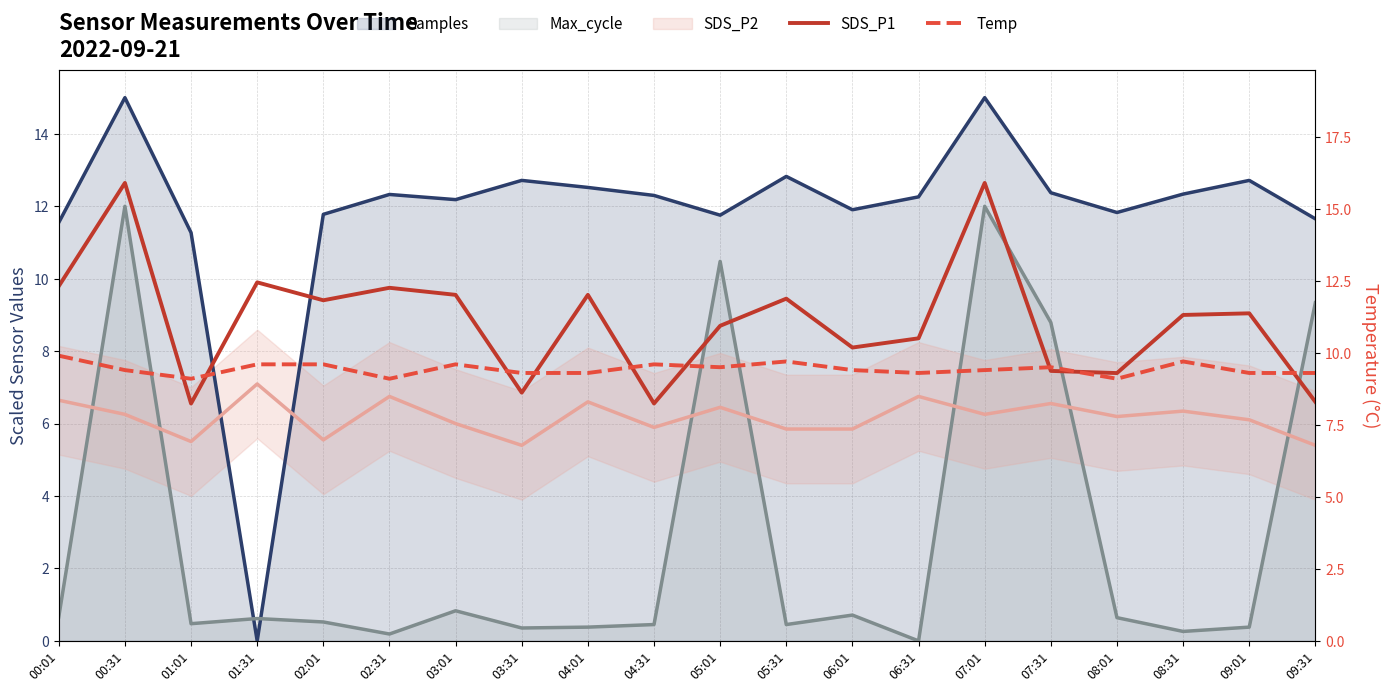

After their last crossing, which series has the higher values: Temp or SDS_P1?

Temp